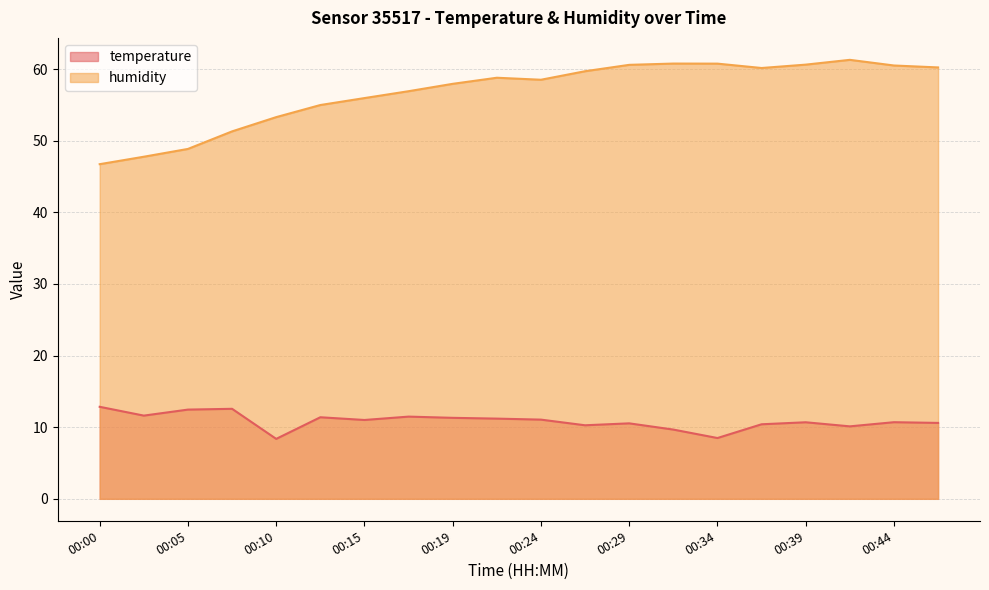

What is the sum of all temperature values?

216.8